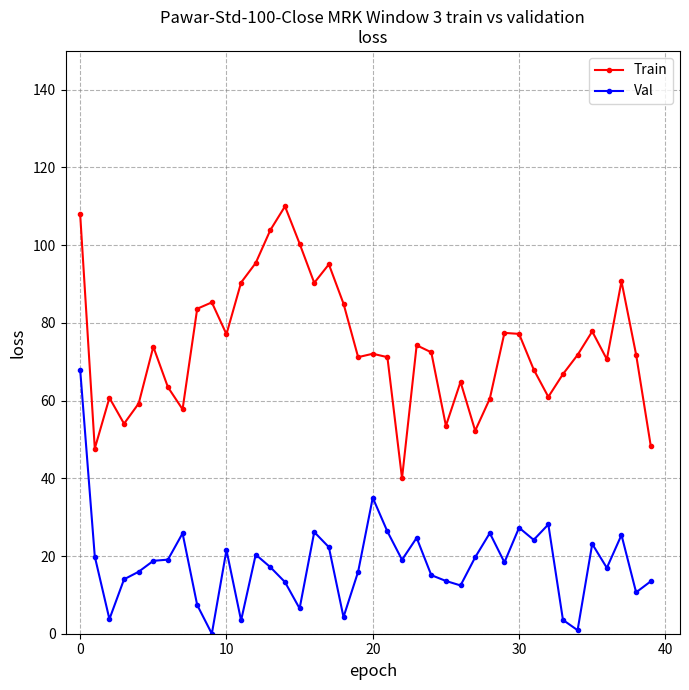

True or false: Train and Val cross at least once.

False